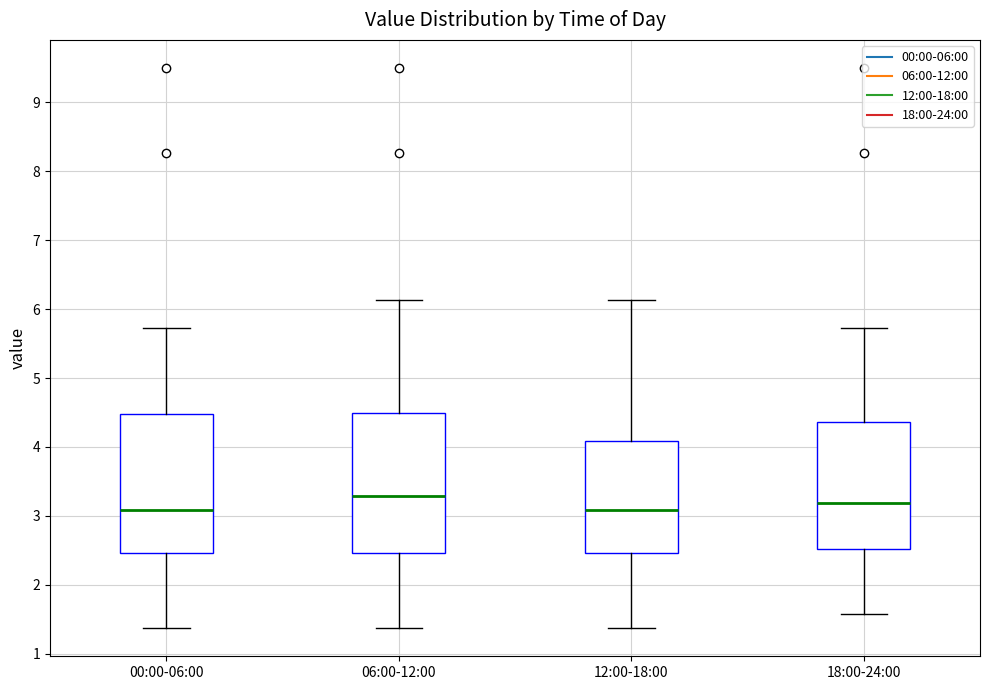

Reading left to right, transcribe this box plot: for each box, give where its median line is, the range the box spans, and where its two whiskers end, as read against the y-axis. The values are not printed on the chart, so give them approximately, as read against the axis.

00:00-06:00: median 3.1, box 2.5 to 4.5, whiskers 1.4 to 5.7
06:00-12:00: median 3.3, box 2.5 to 4.5, whiskers 1.4 to 6.1
12:00-18:00: median 3.1, box 2.5 to 4.1, whiskers 1.4 to 6.1
18:00-24:00: median 3.2, box 2.5 to 4.4, whiskers 1.6 to 5.7